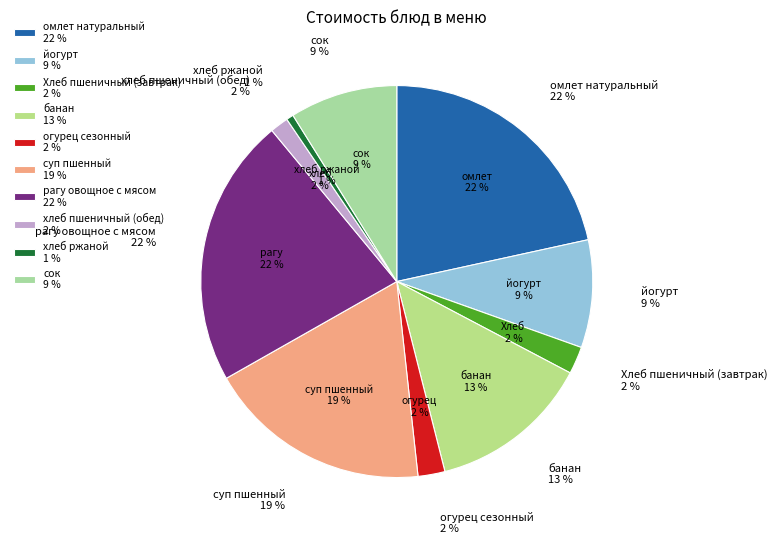

Rank the categories by value from lowest to highest.

хлеб ржаной, хлеб пшеничный (обед), огурец сезонный, Хлеб пшеничный (завтрак), йогурт, сок, банан, суп пшенный, омлет натуральный, рагу овощное с мясом